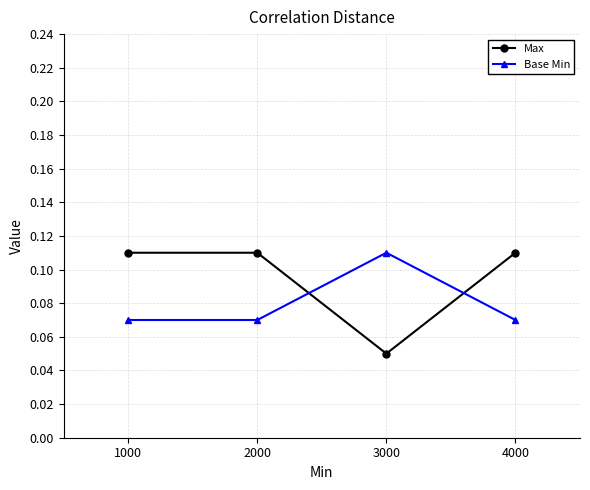

What is the sum of the Max values at 2000 and 3000?

0.2